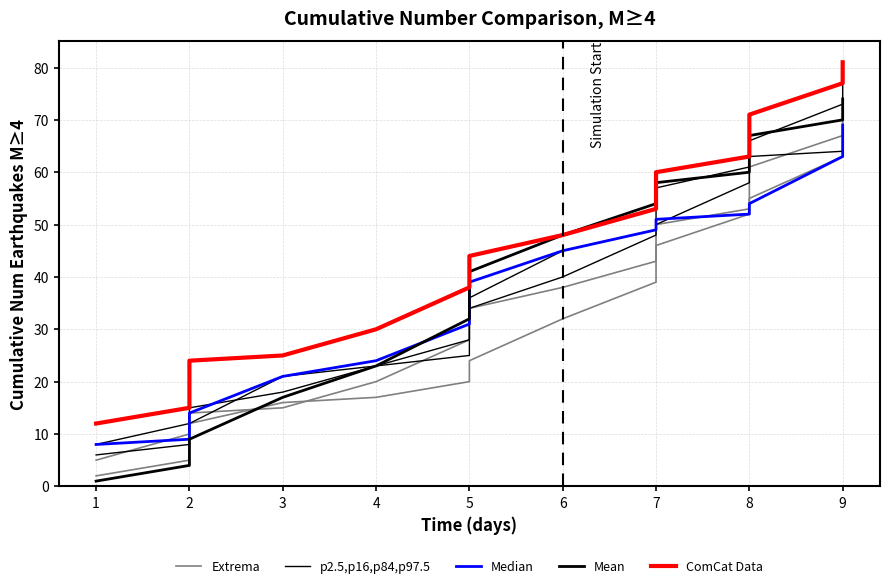

True or false: Mean has more than 2 points higher than both neighbors.

False